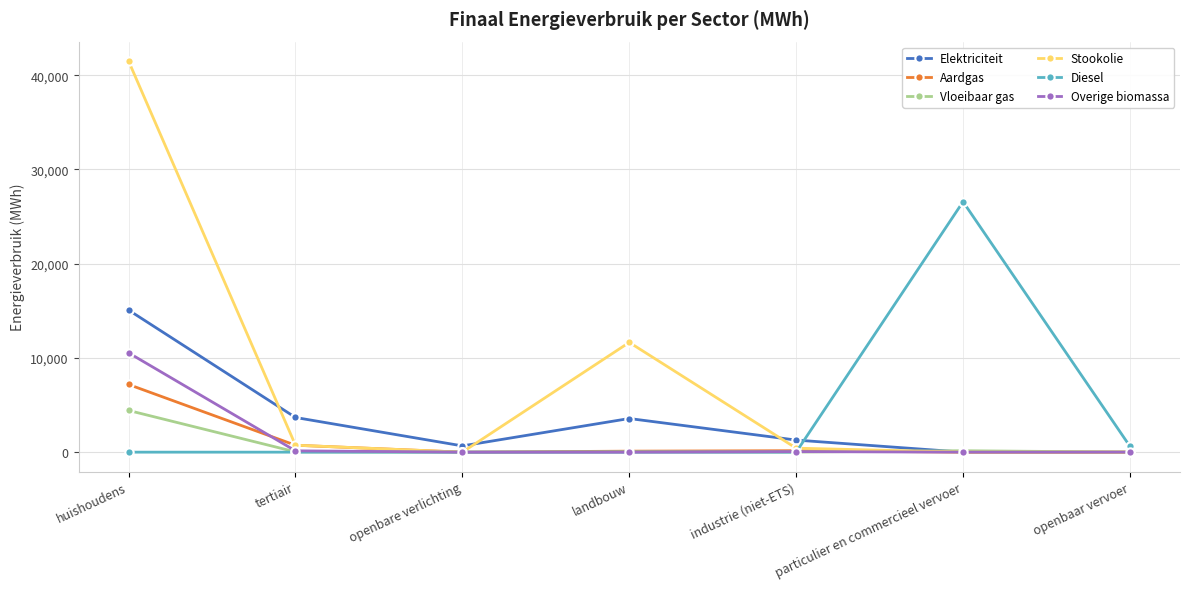

Read the Elektriciteit value at landbouw.

3568.8